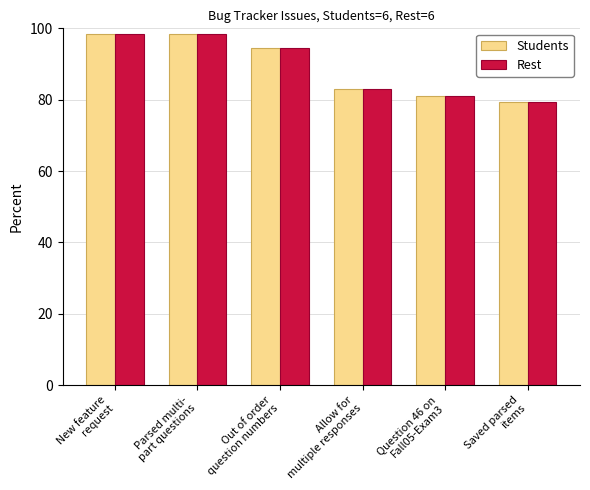

What are all the series names shown in the legend?

Students, Rest